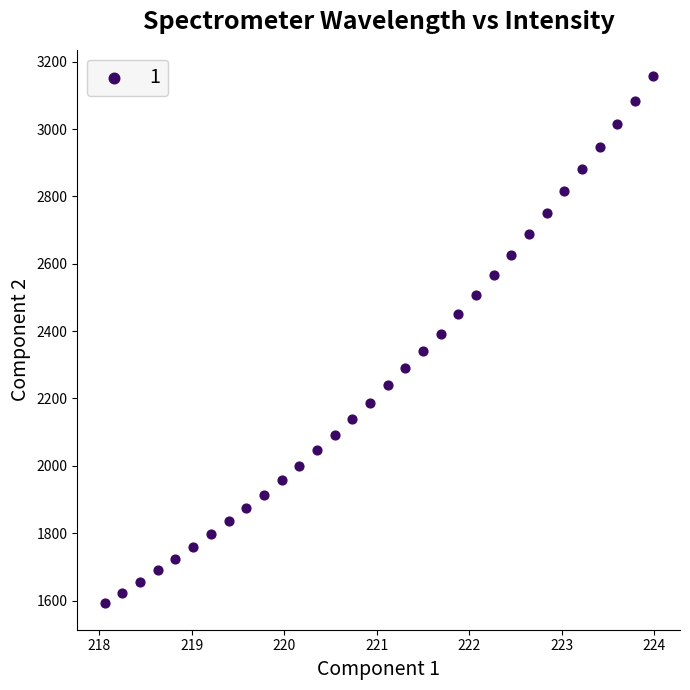

What is the range of Y values (max minus min)?

1565.1